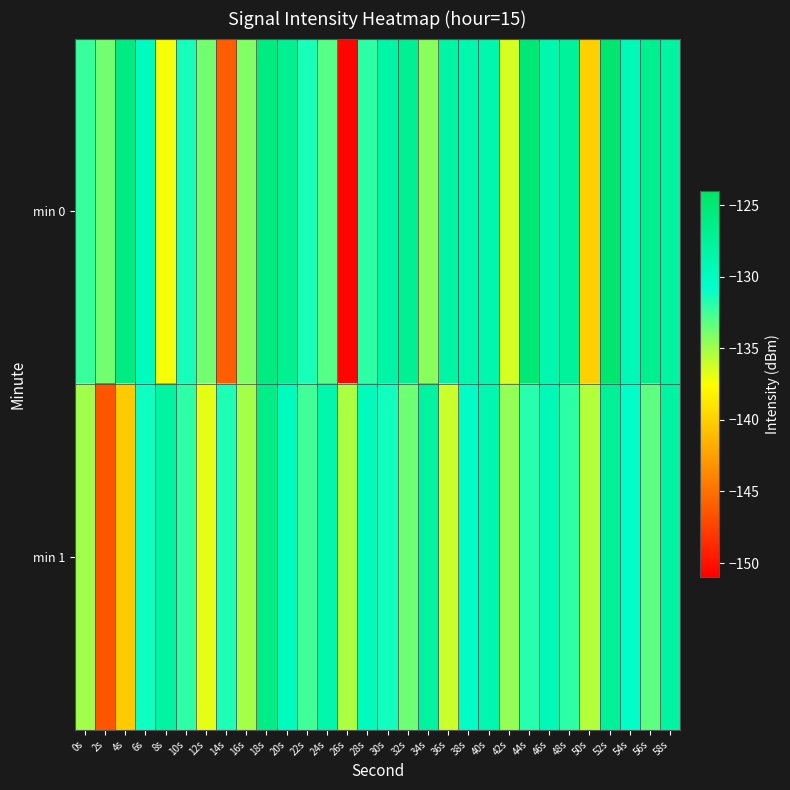

Reading left to right, list all the values displayed in this chart.

min 0: 0s=-132.2	2s=-133.8	4s=-126.0	6s=-129.9	8s=-137.3	10s=-131.3	12s=-133.7	14s=-146.0	16s=-134.2	18s=-125.9	20s=-127.0	22s=-131.4	24s=-133.1	26s=-150.7	28s=-132.0	30s=-128.2	32s=-127.1	34s=-134.4	36s=-128.2	38s=-128.8	40s=-128.8	42s=-136.4	44s=-125.1	46s=-128.8	48s=-127.6	50s=-140.0	52s=-124.7	54s=-129.3	56s=-126.8	58s=-128.0
min 1: 0s=-135.0	2s=-146.5	4s=-140.3	6s=-131.1	8s=-128.0	10s=-132.0	12s=-136.8	14s=-131.5	16s=-135.1	18s=-126.3	20s=-130.0	22s=-132.5	24s=-128.7	26s=-135.3	28s=-129.8	30s=-131.2	32s=-133.6	34s=-127.9	36s=-136.1	38s=-130.4	40s=-128.9	42s=-134.7	44s=-131.8	46s=-129.3	48s=-132.0	50s=-135.5	52s=-127.4	54s=-130.6	56s=-133.2	58s=-128.1